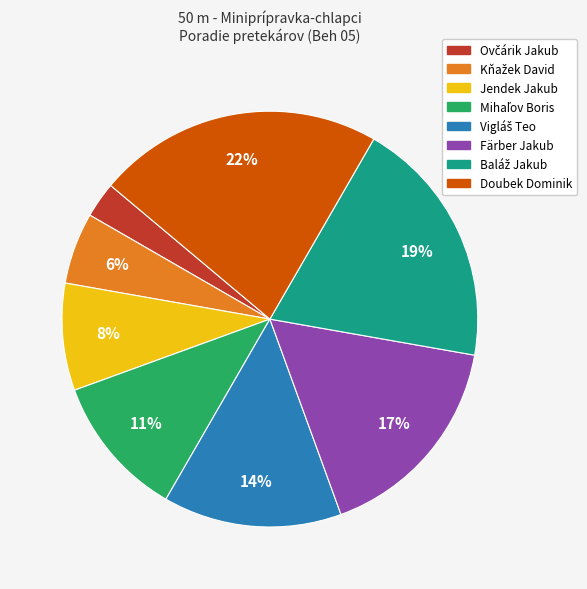

The Jendek Jakub slice represents 17% of the pie. True or false?

False